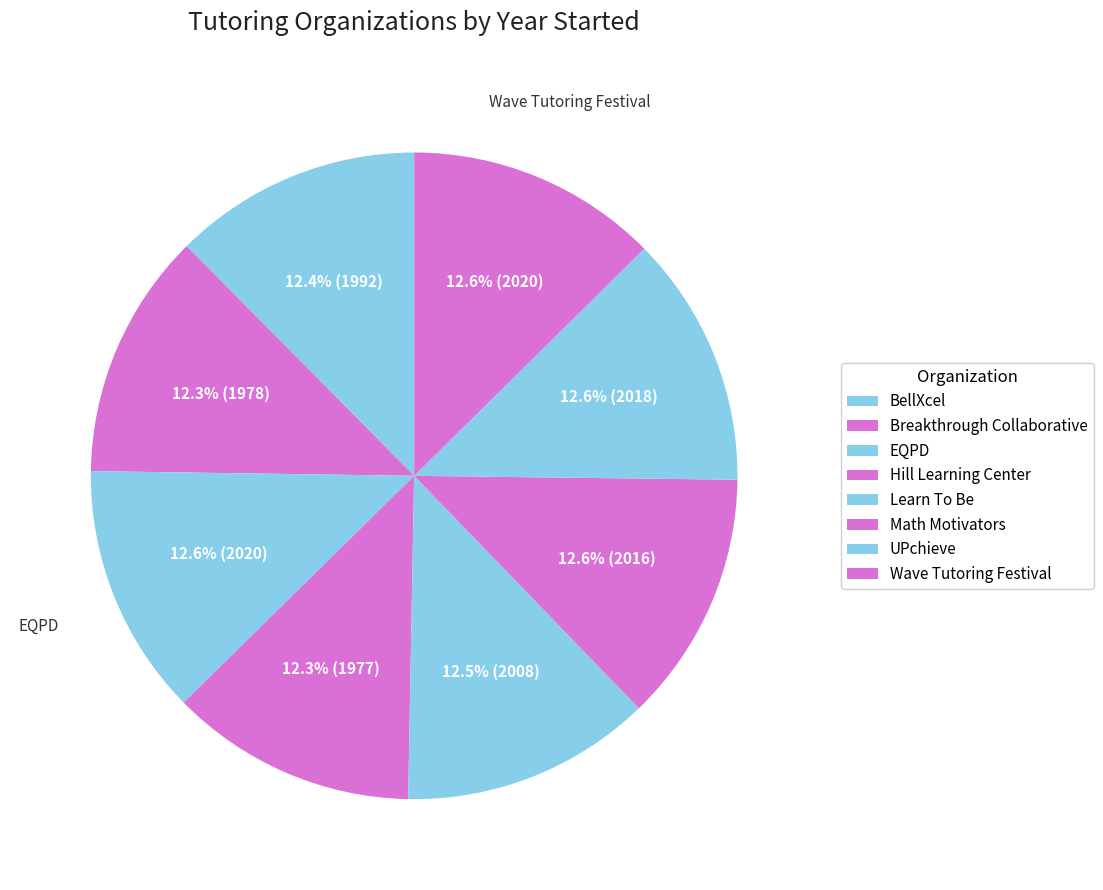

What is the smallest slice in the pie chart?

Hill Learning Center